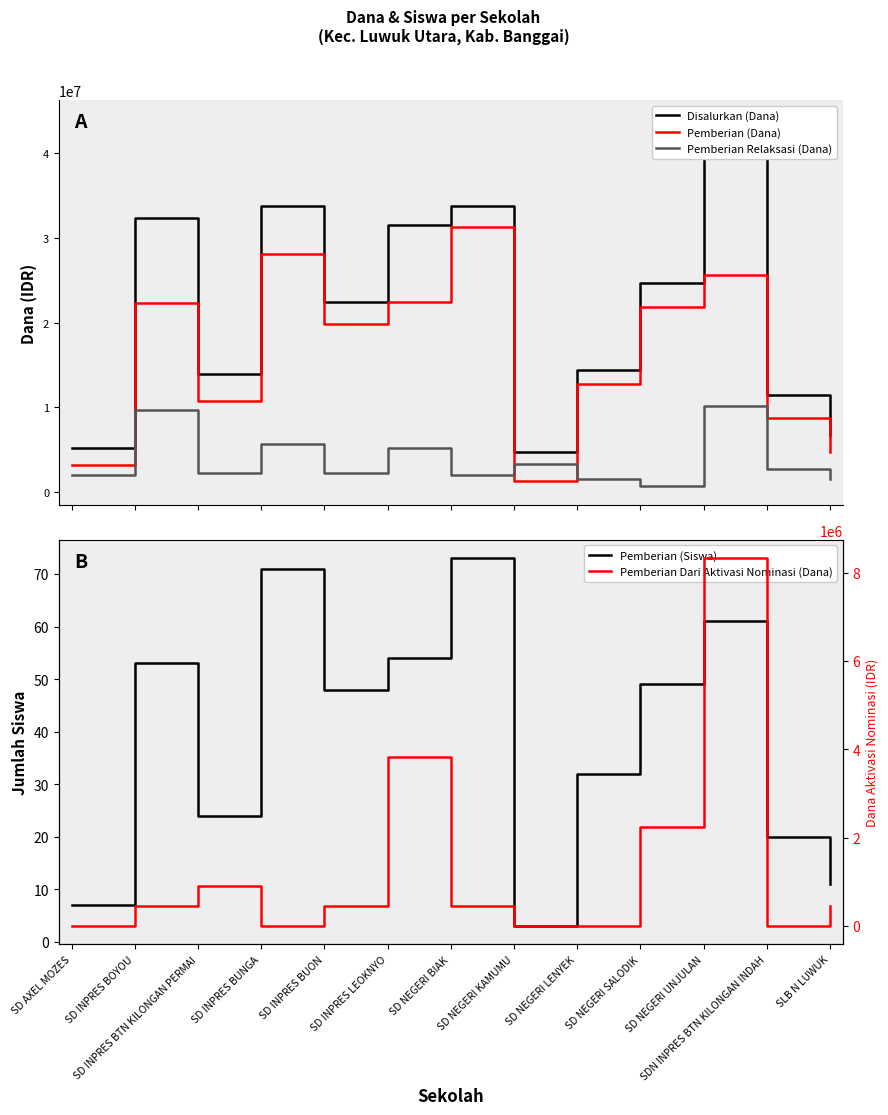

Which series has the largest total across all categories?

Disalurkan (Dana)